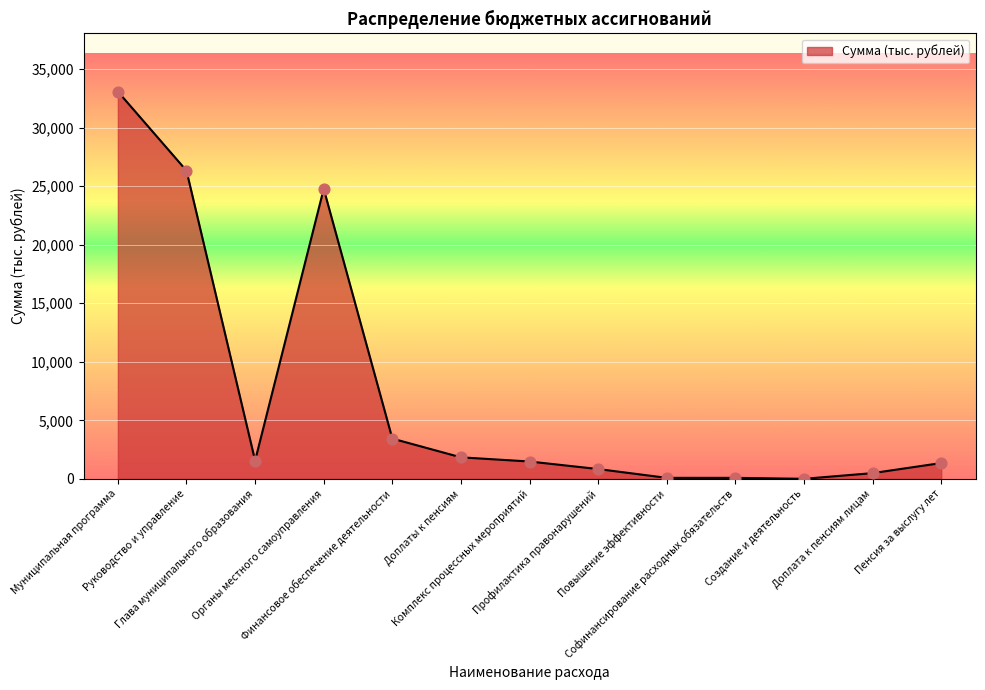

Which has a higher value, Финансовое обеспечение деятельности or Повышение эффективности?

Финансовое обеспечение деятельности